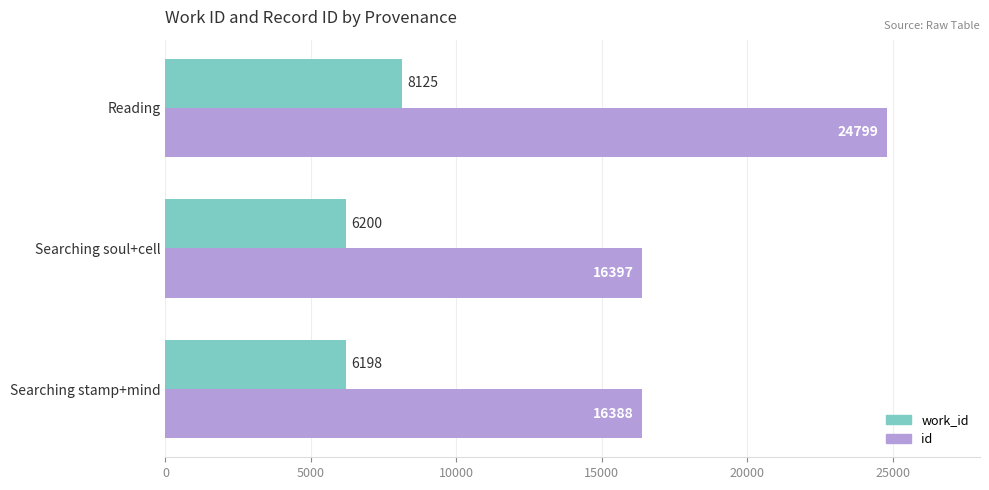

Rank the series by their average value, from lowest to highest.

work_id, id